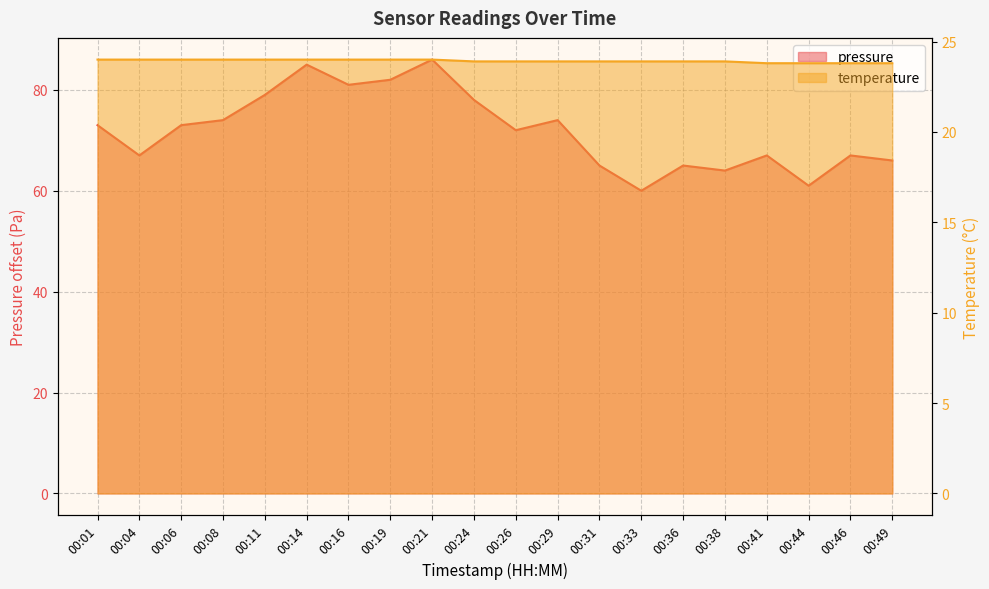

Rank the series by their average value, from lowest to highest.

temperature, pressure